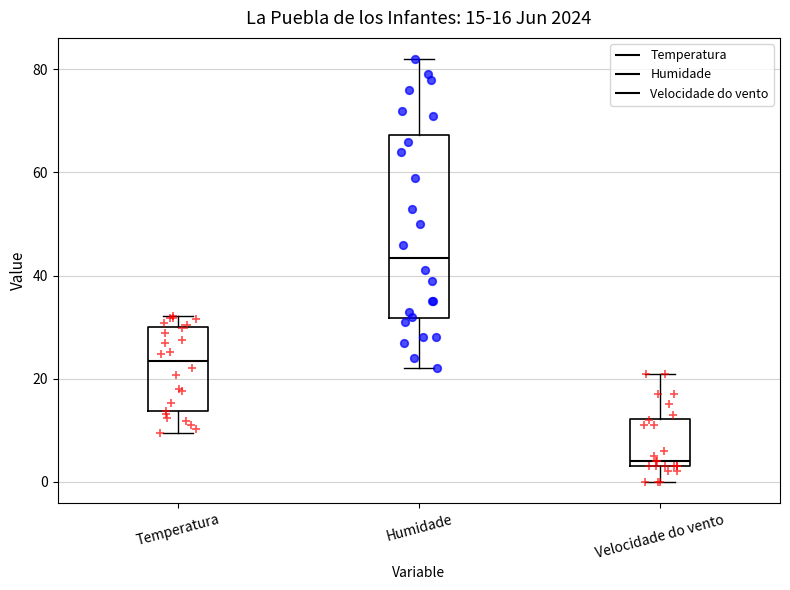

Which box is the tallest, from its lower edge to its upper edge?

Humidade